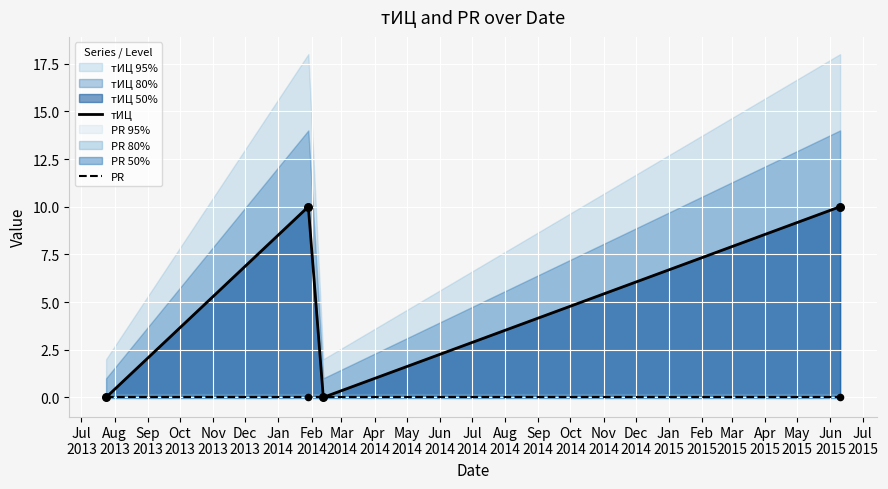

What are all the series names shown in the legend?

тИЦ, PR